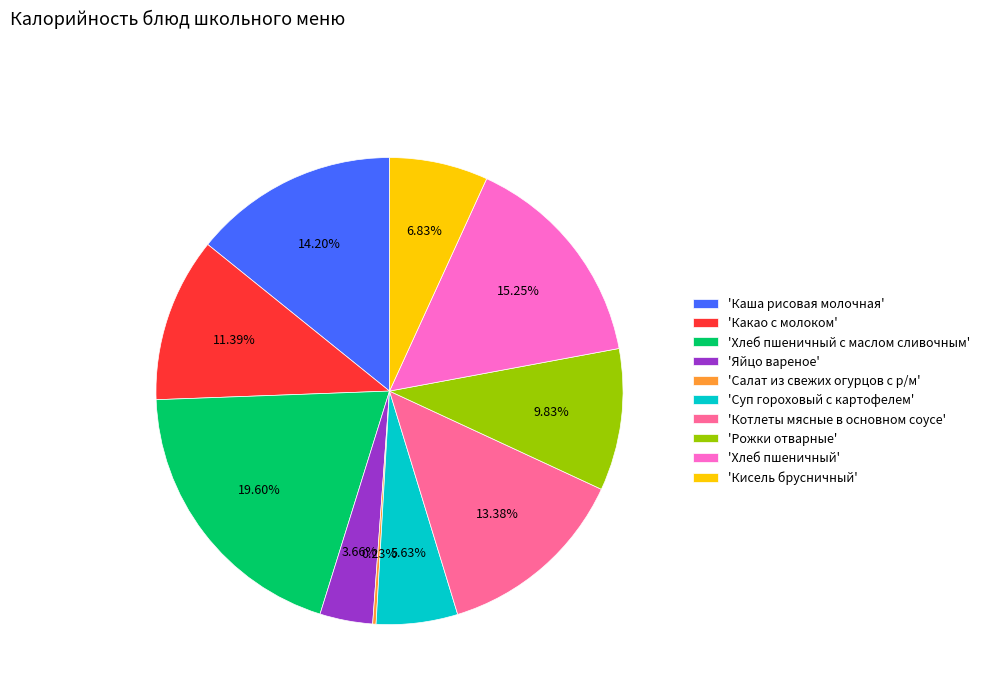

Between 'Каша рисовая молочная' and 'Хлеб пшеничный с маслом сливочным', which is larger?

'Хлеб пшеничный с маслом сливочным'